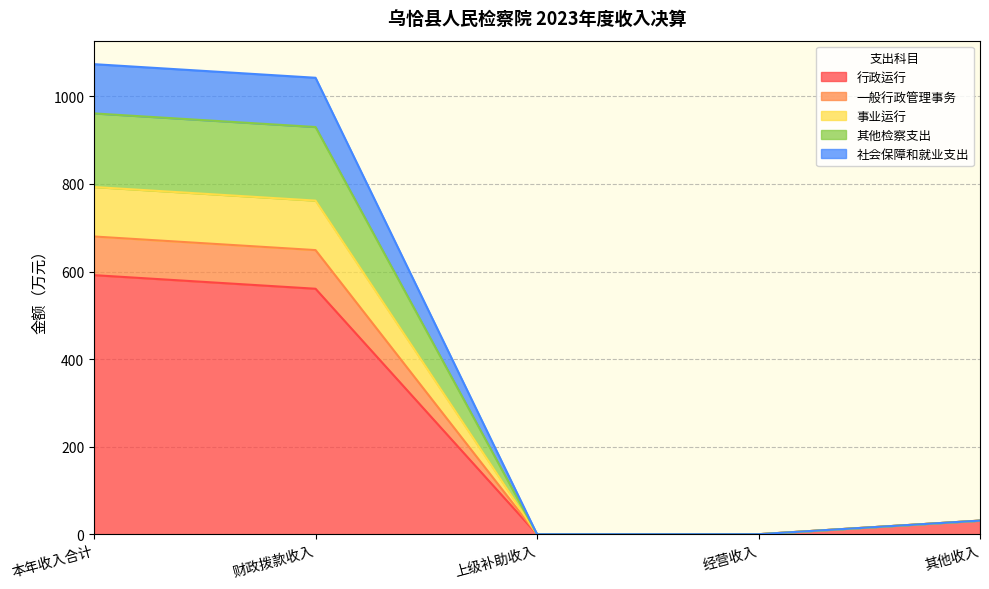

How many lines are shown in the chart?

5